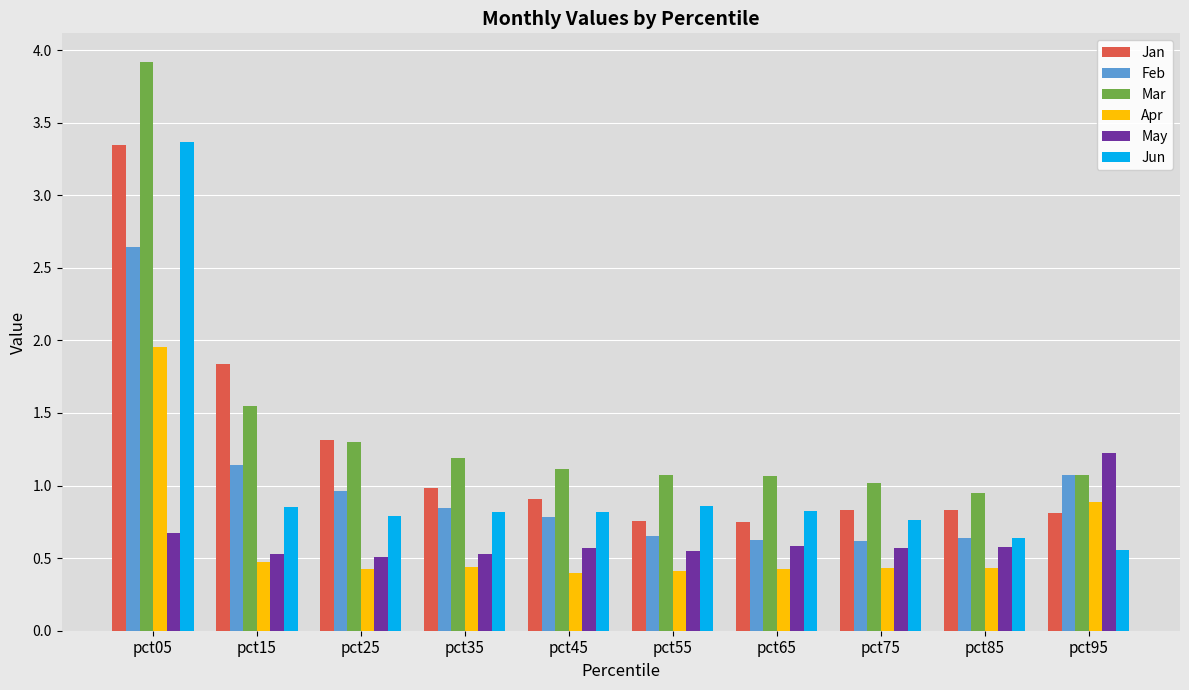

What is the highest value of the May series?

1.2